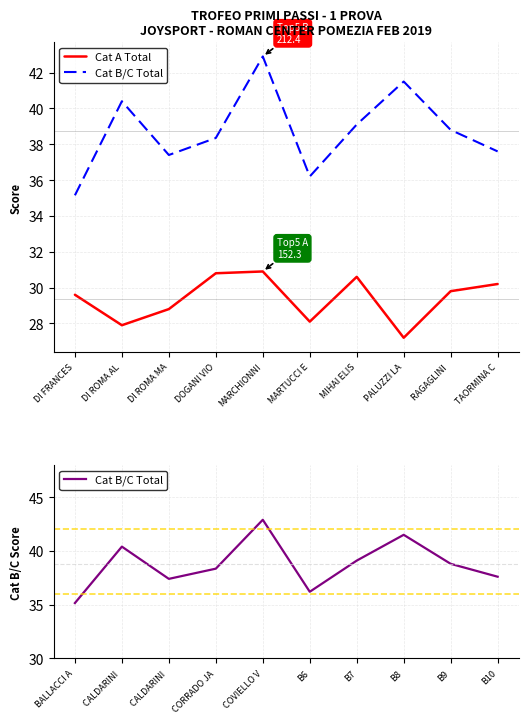

List the series in order of their overall mean, highest first.

Cat B/C Total, Cat A Total